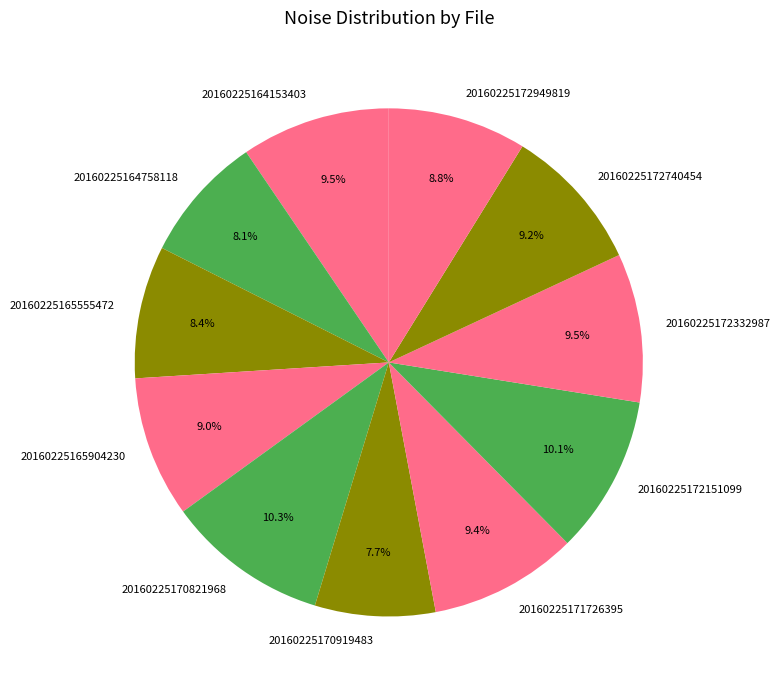

Is 20160225172949819 the majority of the pie?

No